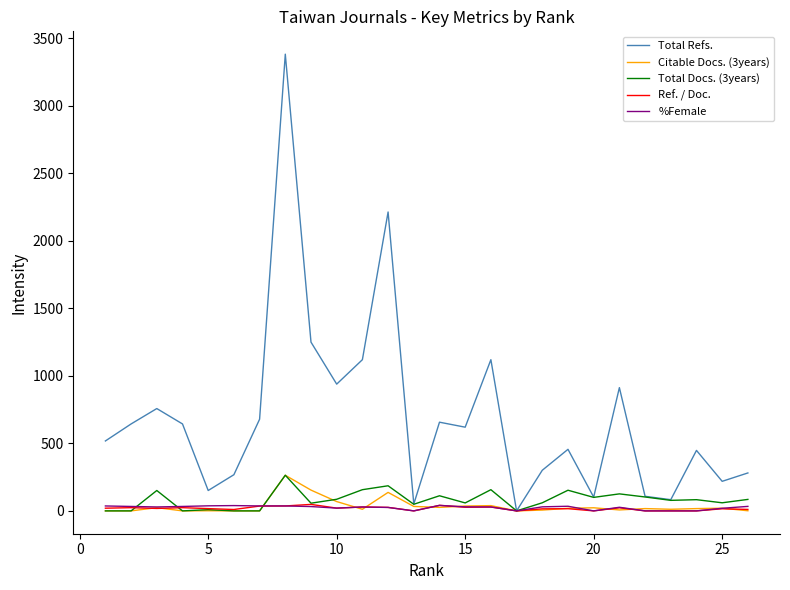

List the series in order of their peak value, lowest first.

%Female, Ref. / Doc., Citable Docs. (3years), Total Docs. (3years), Total Refs.